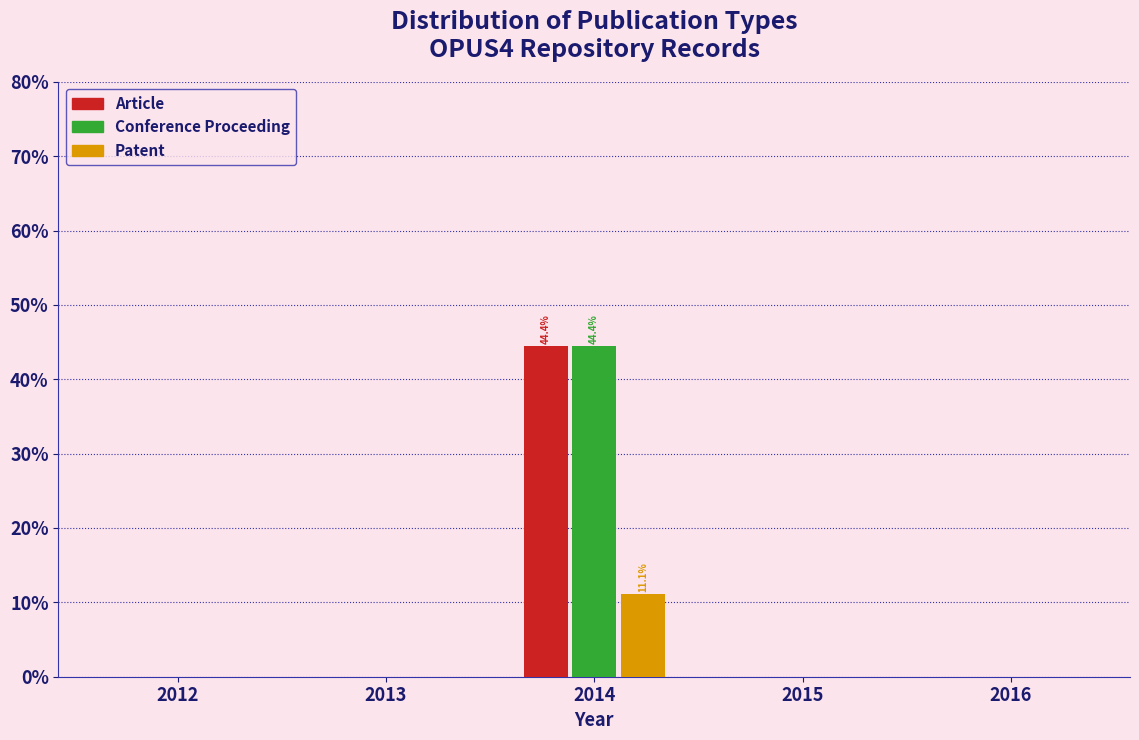

In the Article series, which range on the x-axis has the tallest bar?

2013.5 to 2014.5